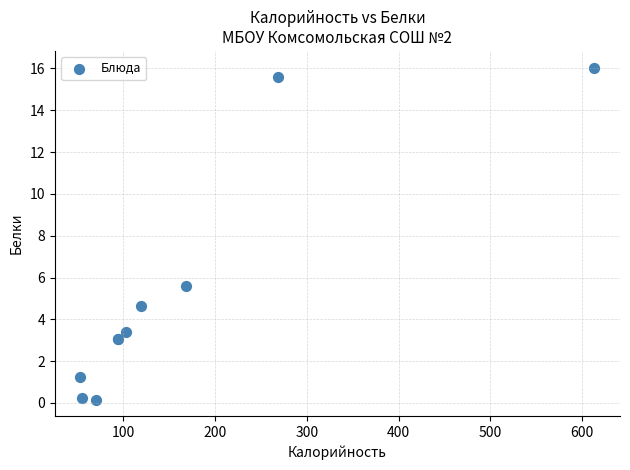

What Y value in the scatter plot is closest to 8?

5.6